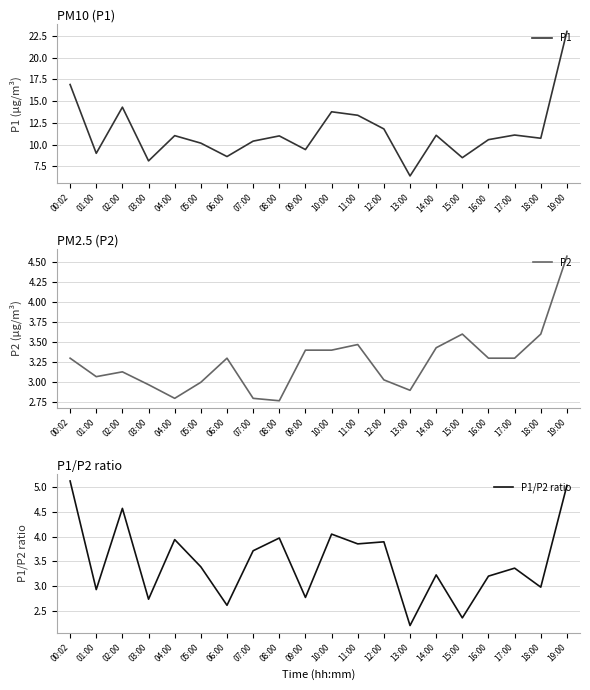

The P1/P2 ratio series shows 4.4 at 18:00. True or false?

False